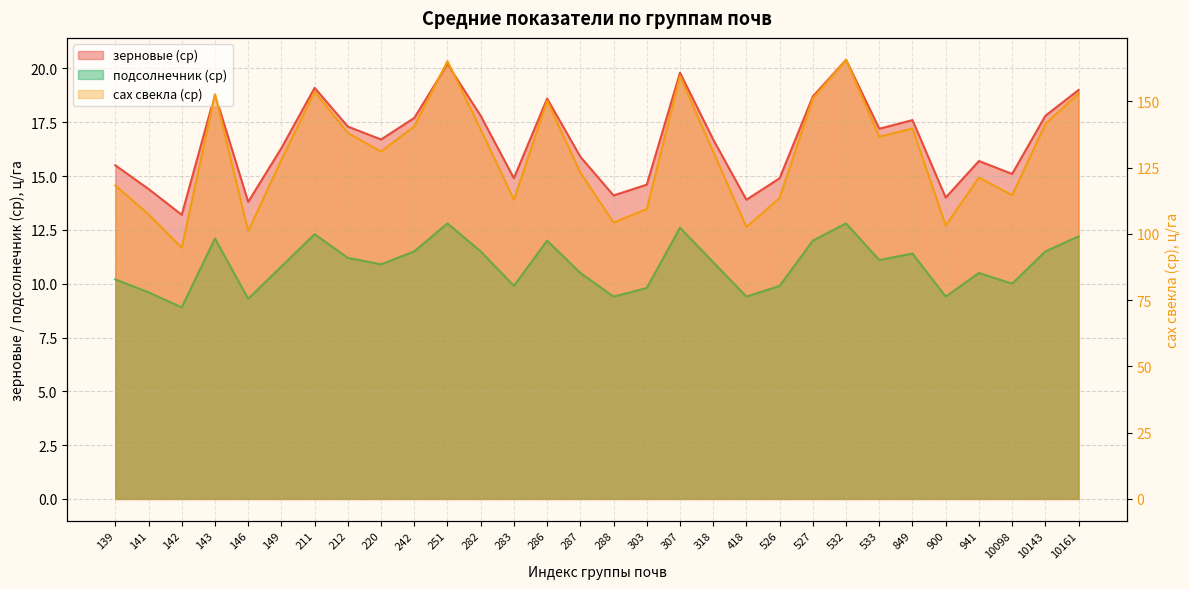

Read the подсолнечник (ср) value at 282.

11.5